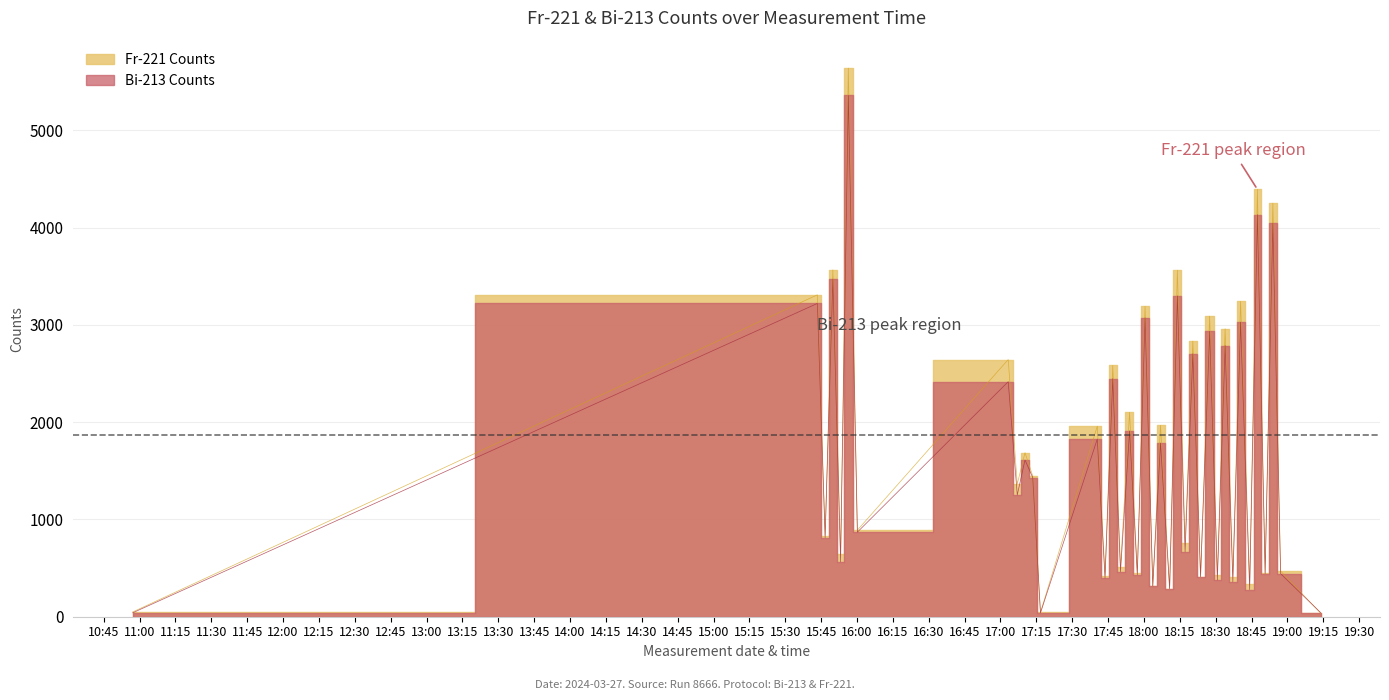

What is the difference between the highest and lowest values at 2024-03-27 16:00:09?

20.3